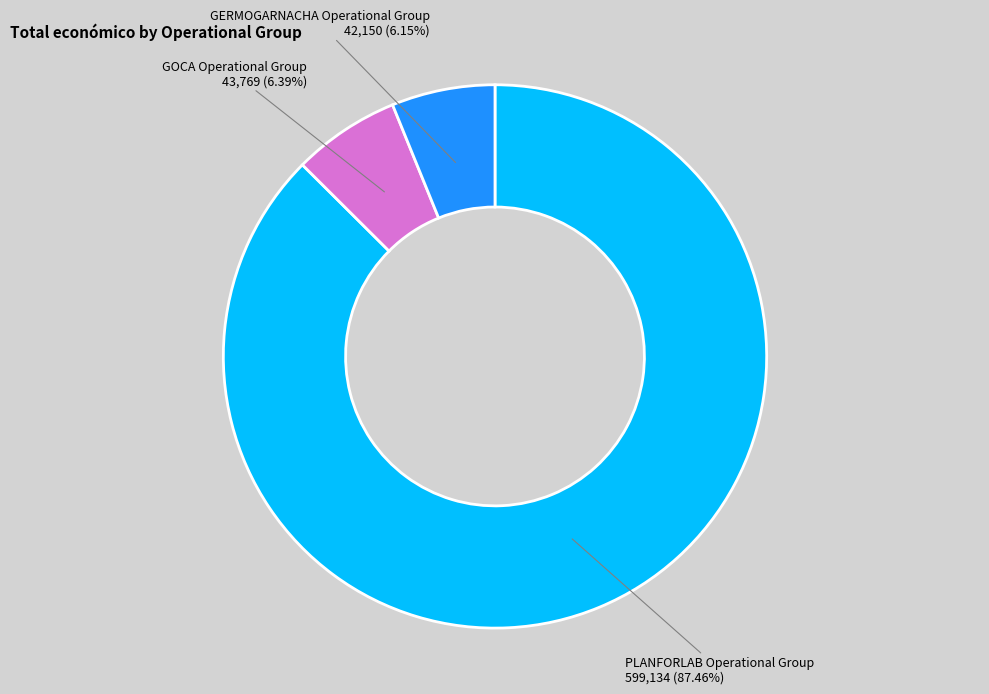

To the nearest percent, what is the difference between the GERMOGARNACHA Operational Group and PLANFORLAB Operational Group slice percentages?

81%